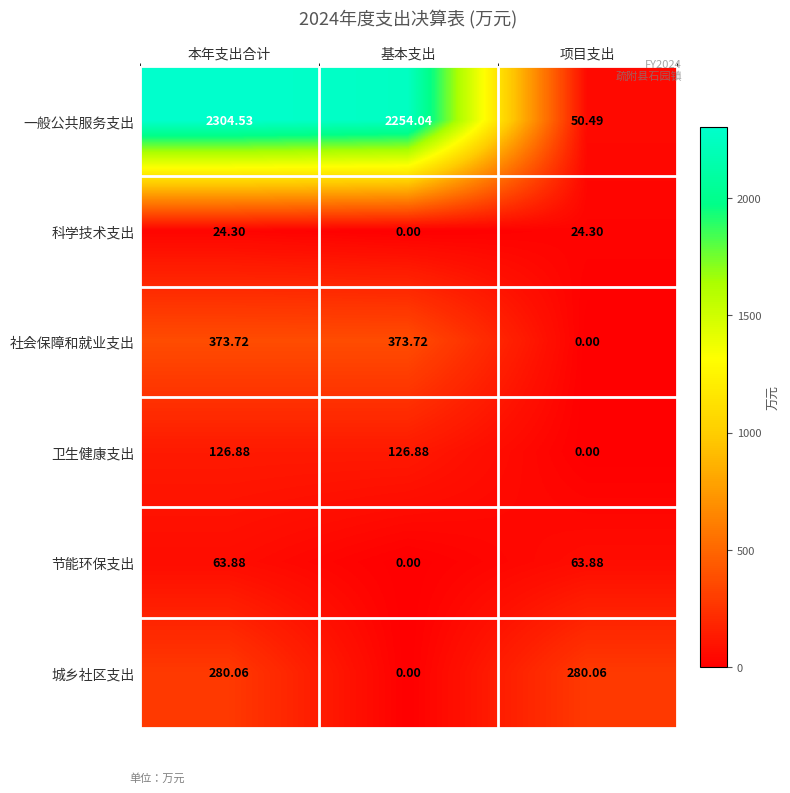

Which series has the largest total across all categories?

一般公共服务支出